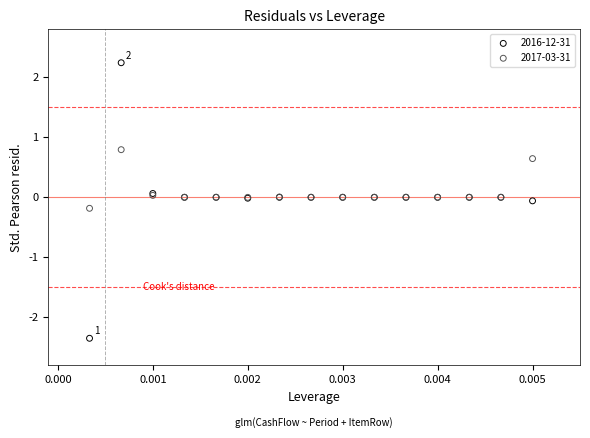

Which series reaches the maximum Y coordinate?

2016-12-31